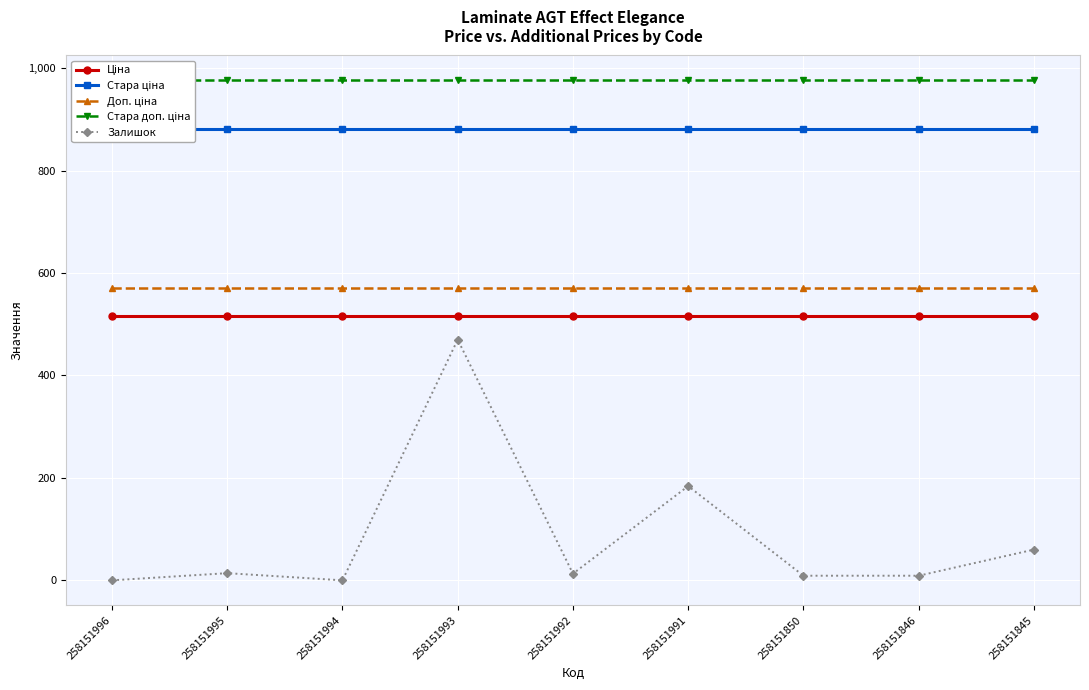

Rank the series at 258151994 from highest to lowest value.

Стара доп. ціна, Стара ціна, Доп. ціна, Ціна, Залишок